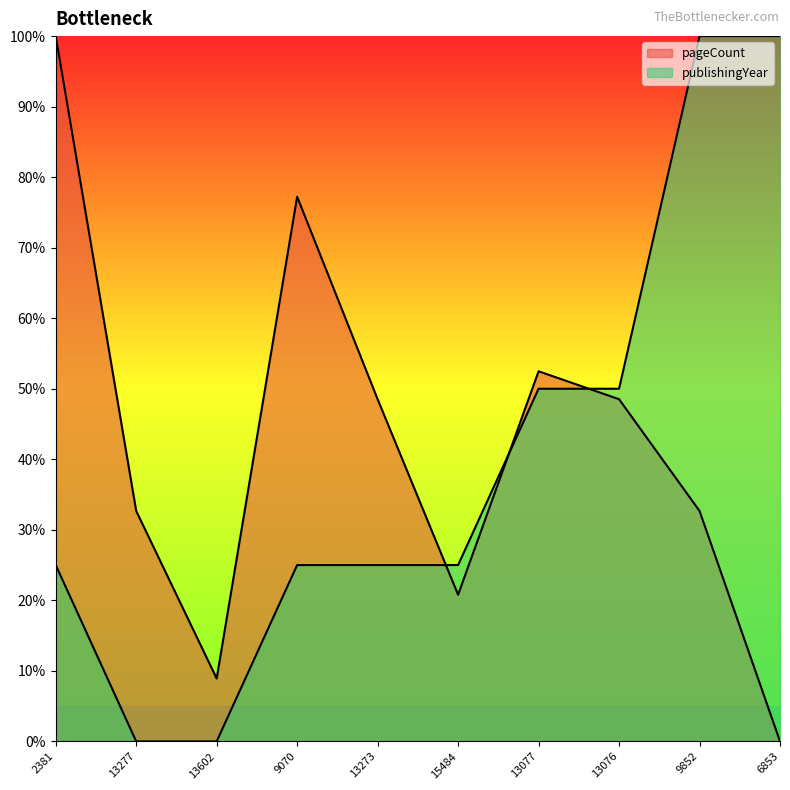

How many data points in pageCount are above 48?

5